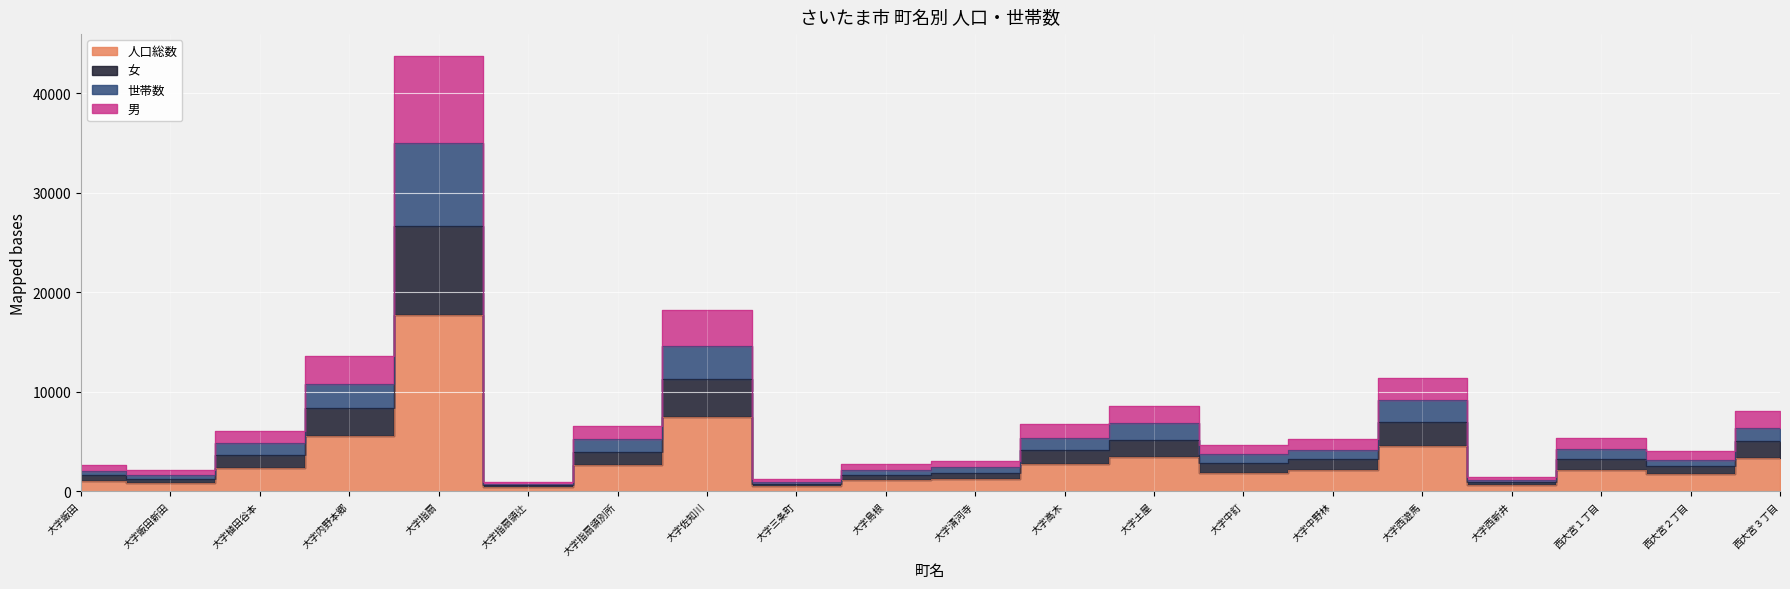

Between 大字西新井 and 大字植田谷本, which is larger?

大字植田谷本